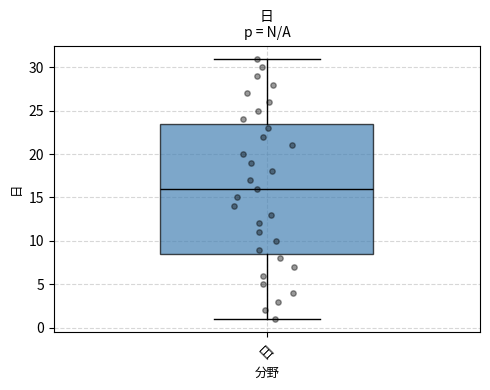

Where does the median line of the box for 日 sit on the y-axis? The values are not printed on the chart, so give them approximately, as read against the axis.

16.0